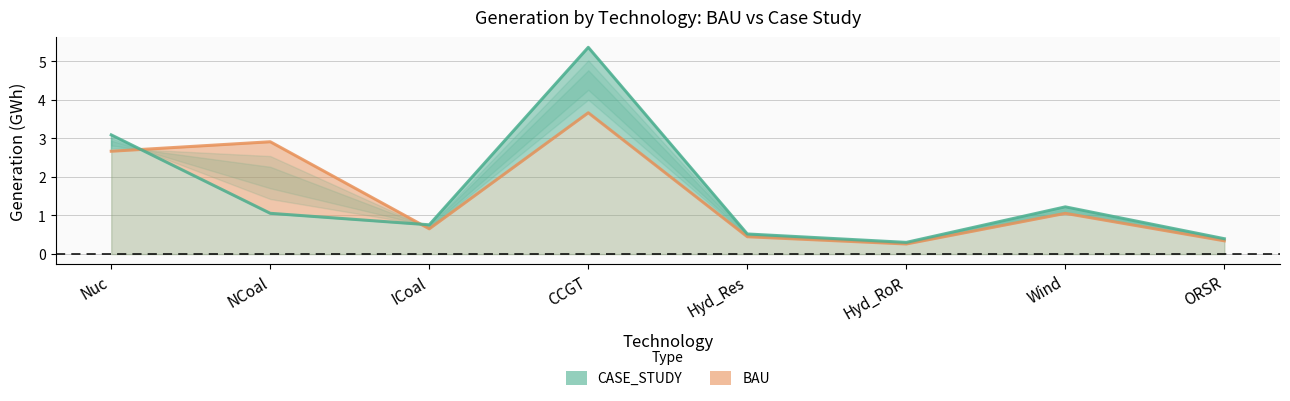

How many intersections are there between BAU and CASE_STUDY?

2